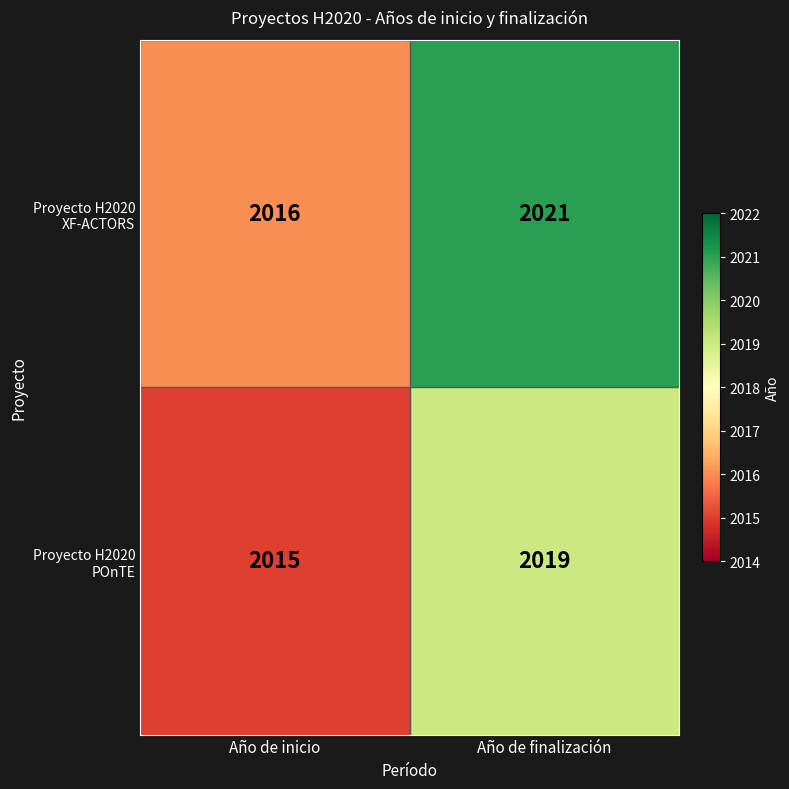

What is the total value across all series at Año de finalización?

4040